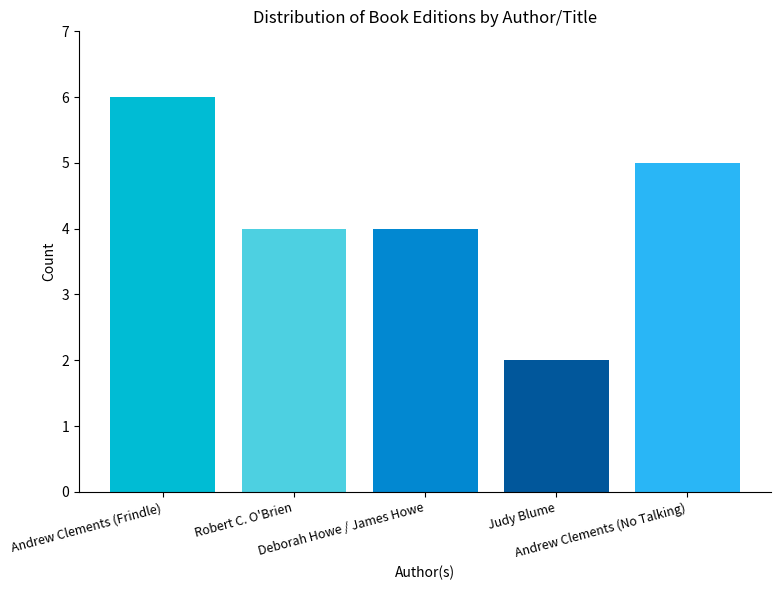

Between Judy Blume and Deborah Howe / James Howe, which is larger?

Deborah Howe / James Howe